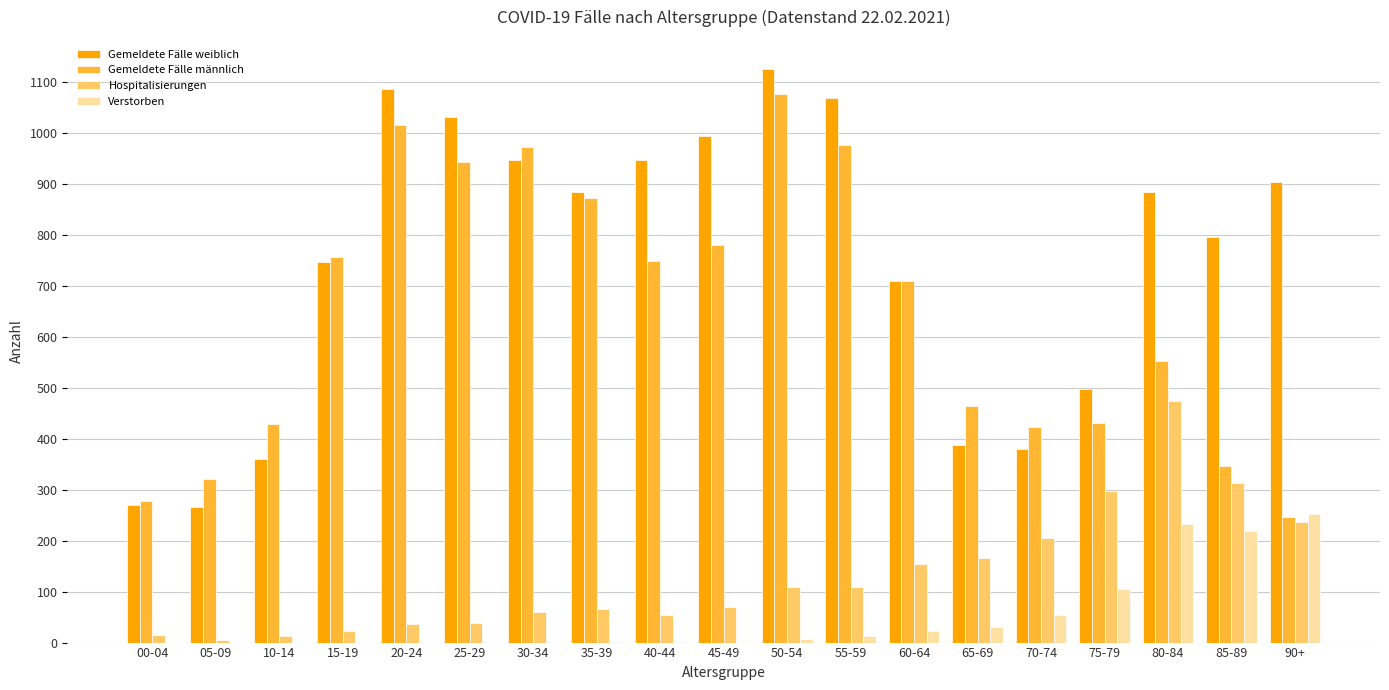

Between 50-54 and 75-79, which series saw the biggest shift?

Gemeldete Fälle männlich